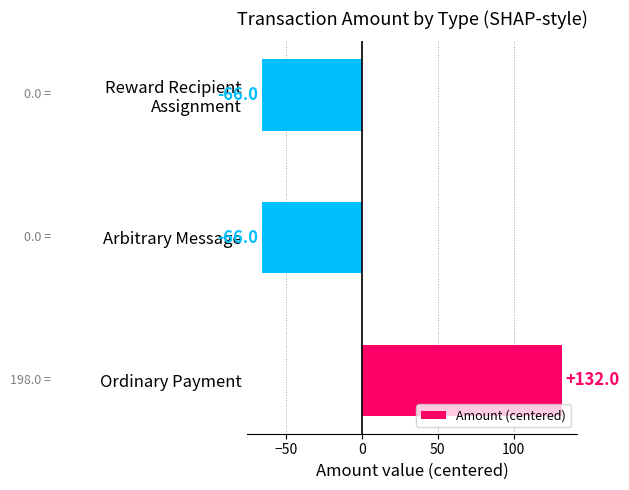

What is the maximum value shown in the chart?

132